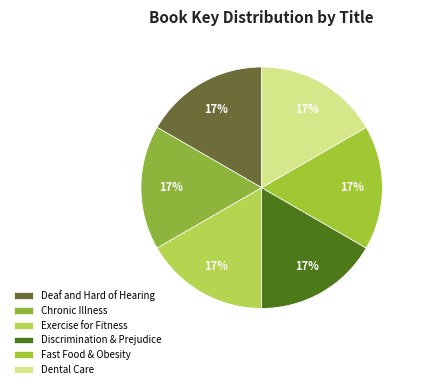

Is there a majority slice in this chart?

No